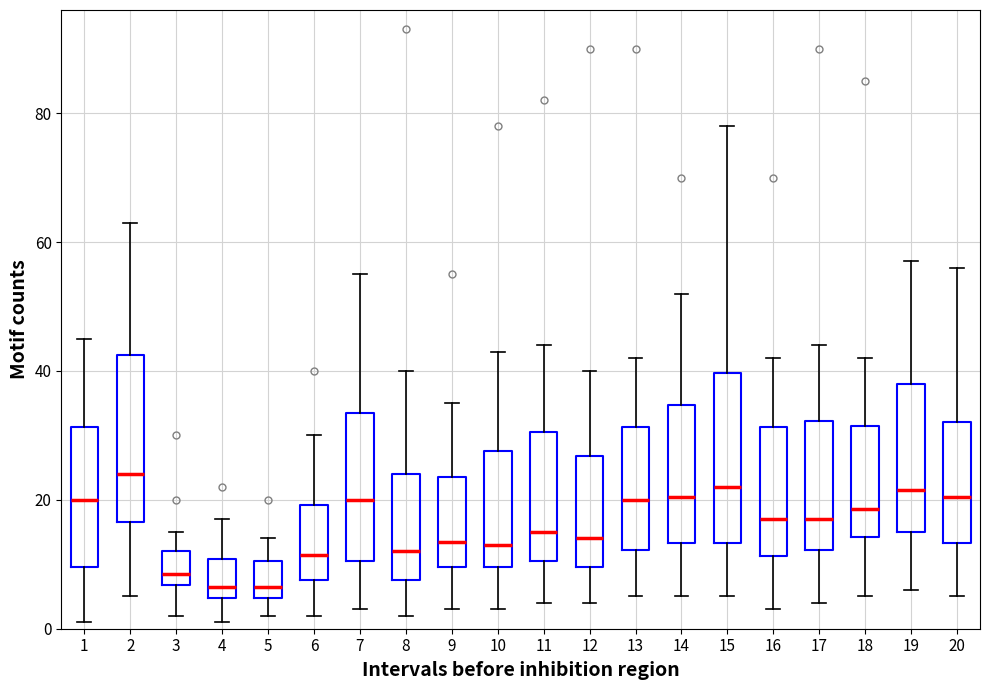

Which box has the highest median line?

2